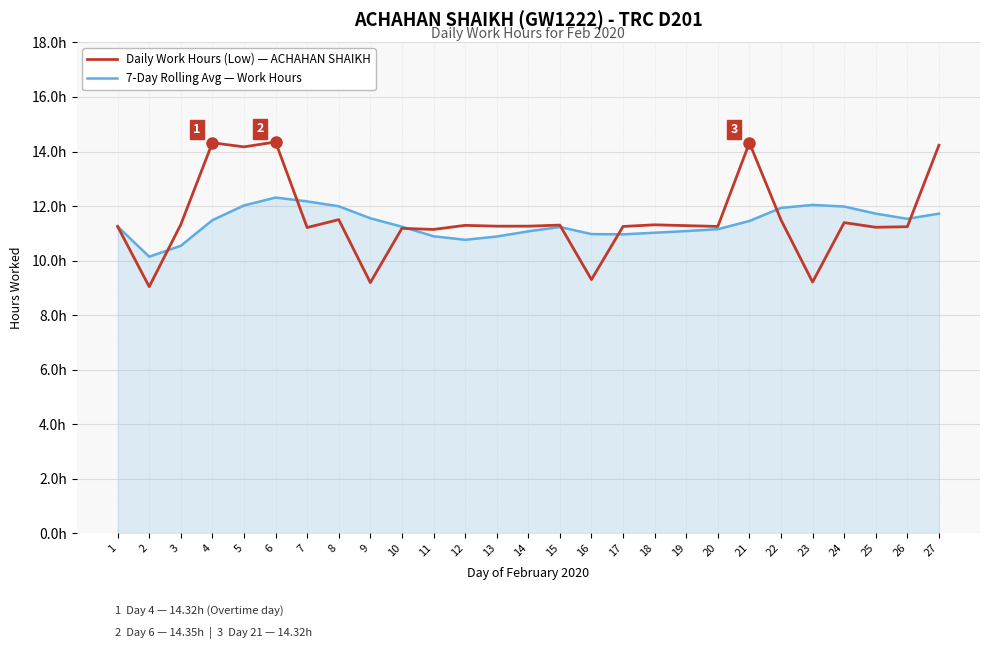

What is the average value of the 7-Day Rolling Avg — Work Hours series?

11.4